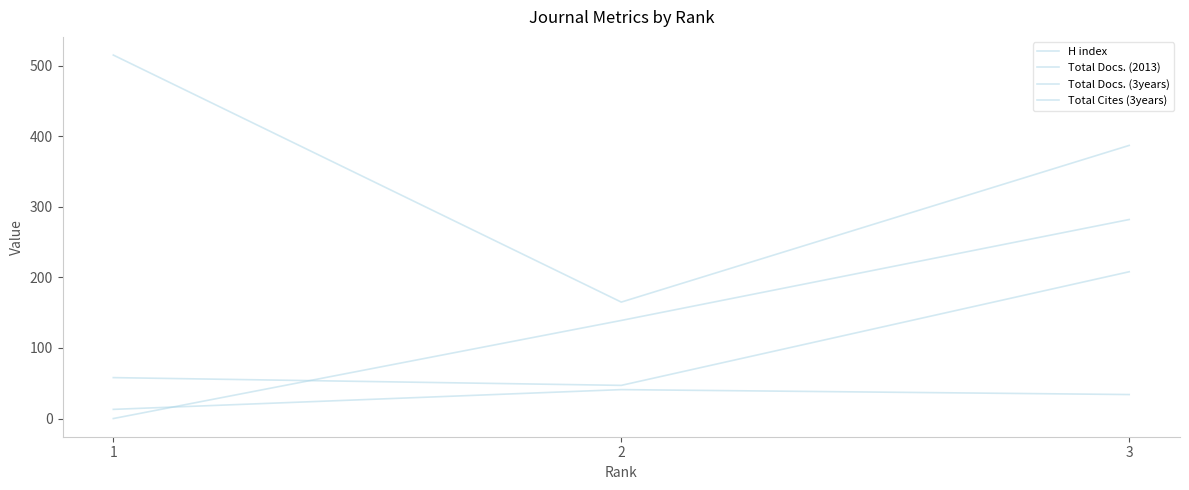

At which category does the chart reach its minimum across all series?

1